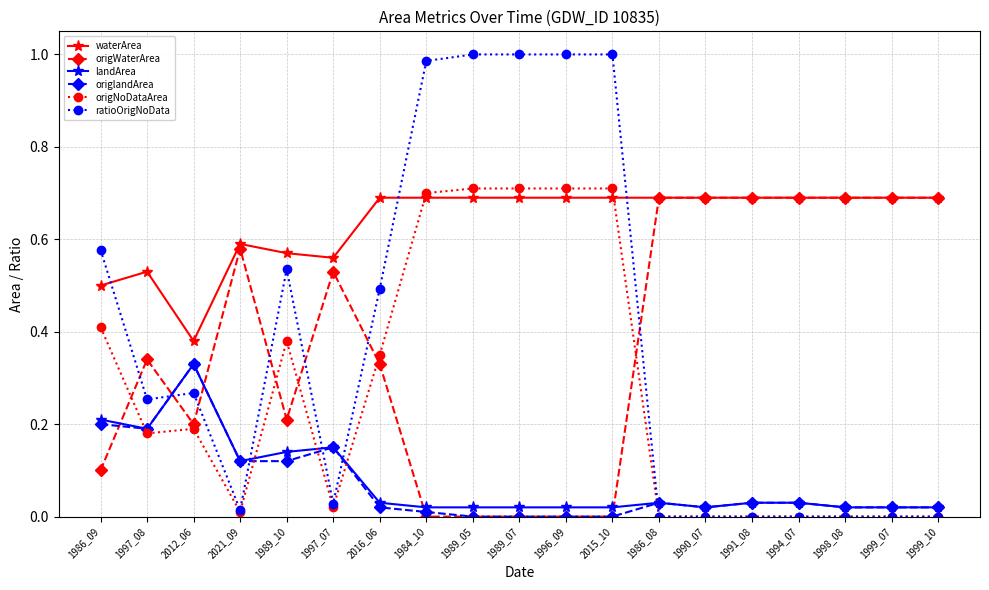

What is the label of the 4th point from the right?

1994_07